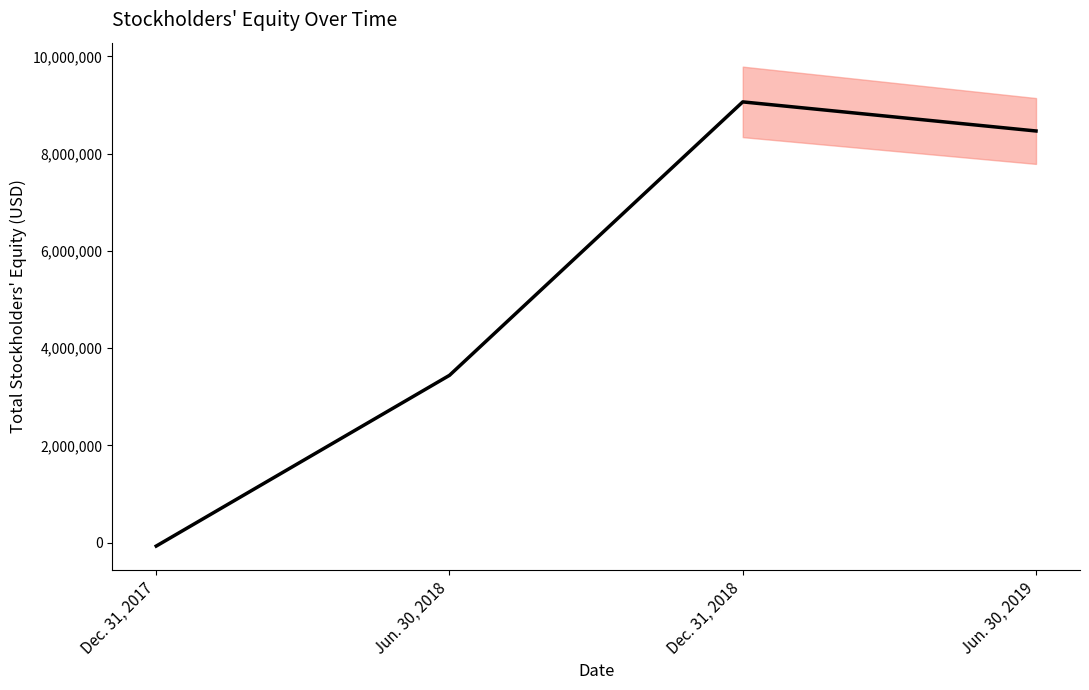

Reading right to left, list all the values displayed in this chart.

Jun. 30, 2019=8467324	Dec. 31, 2018=9065935	Jun. 30, 2018=3440128	Dec. 31, 2017=-72601